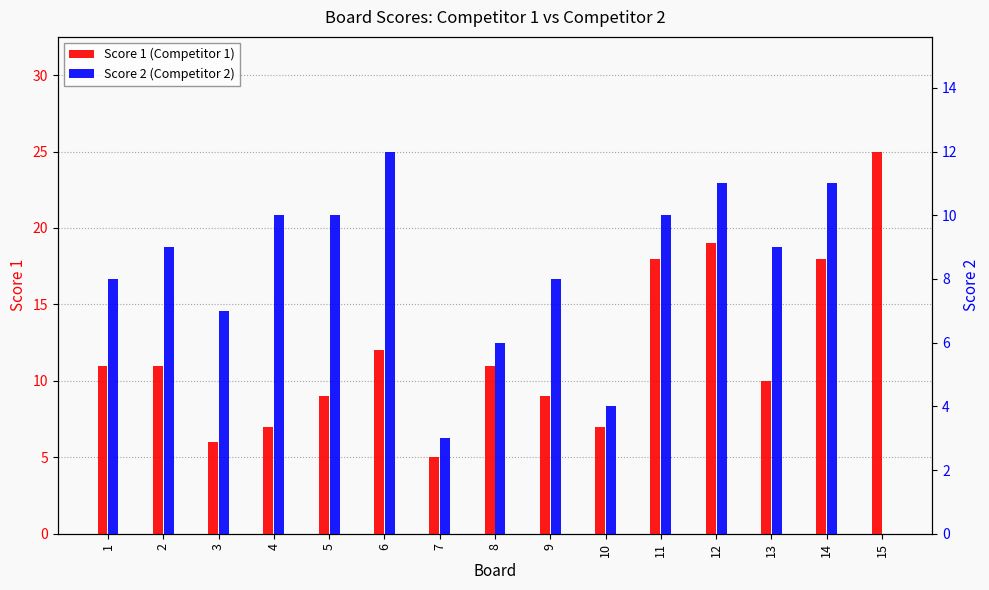

At how many categories does at least one series exceed 15?

4